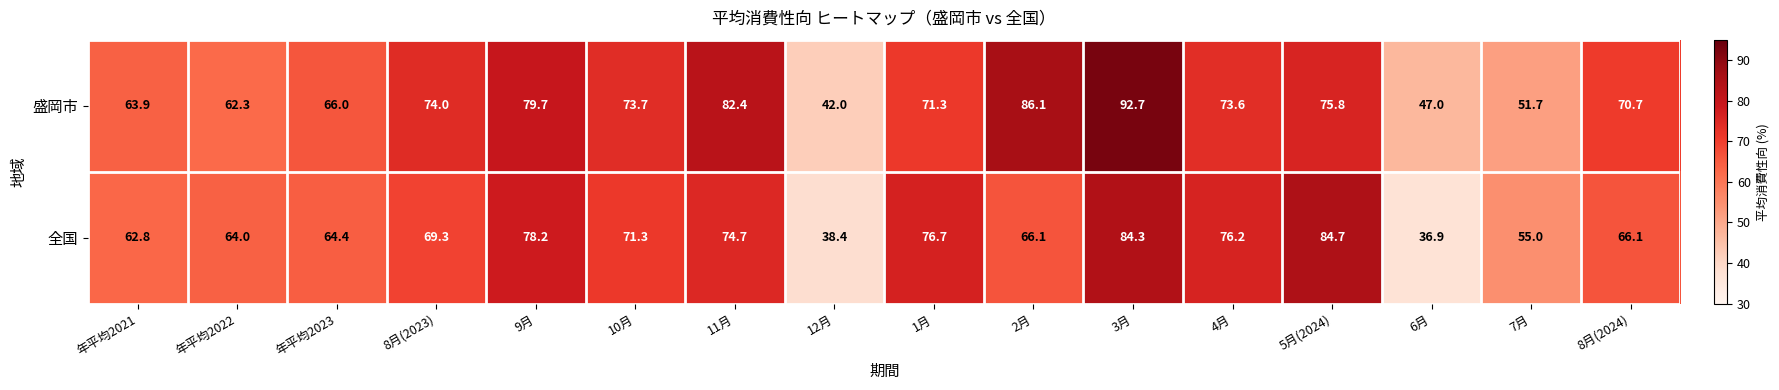

The value of 全国 at 8月(2023) is 92.1. True or false?

False